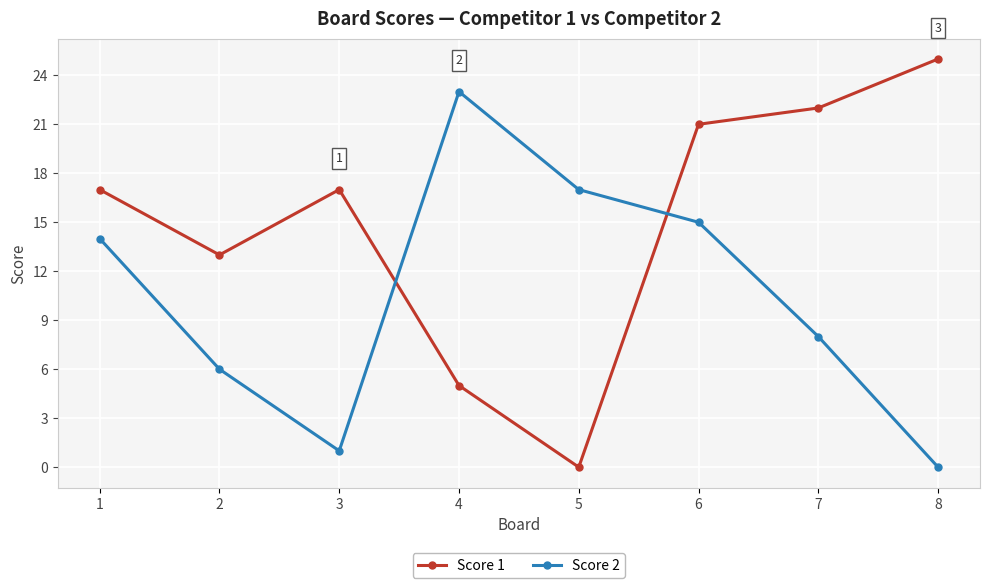

What are all the series names shown in the legend?

Score 1, Score 2